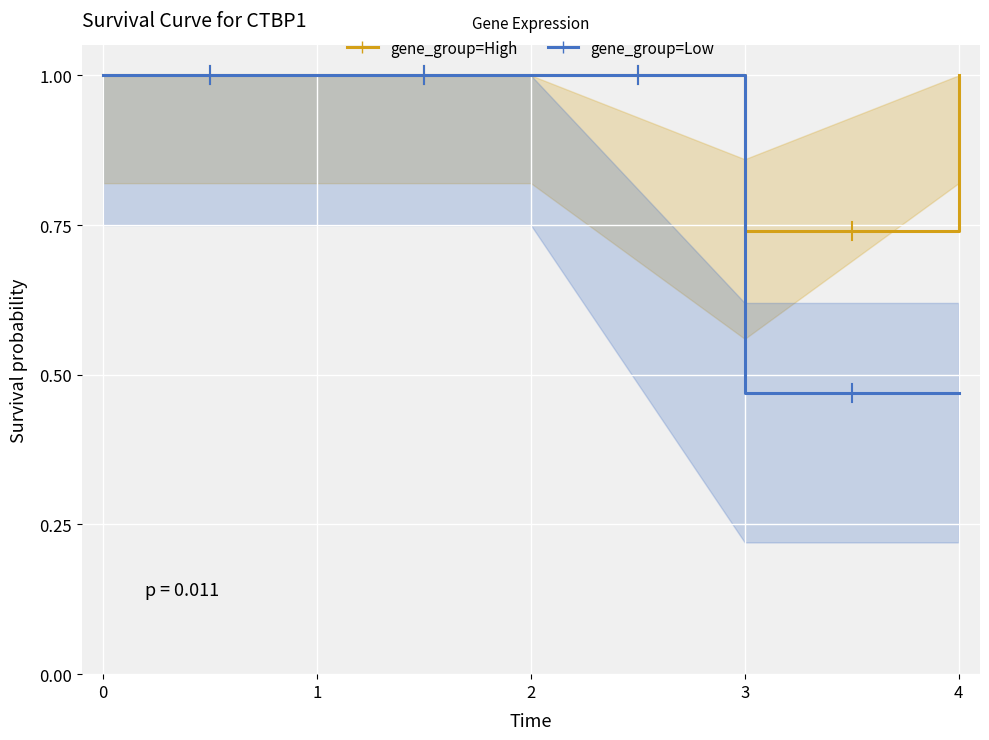

What is the average value of the gene_group=High series?

0.9